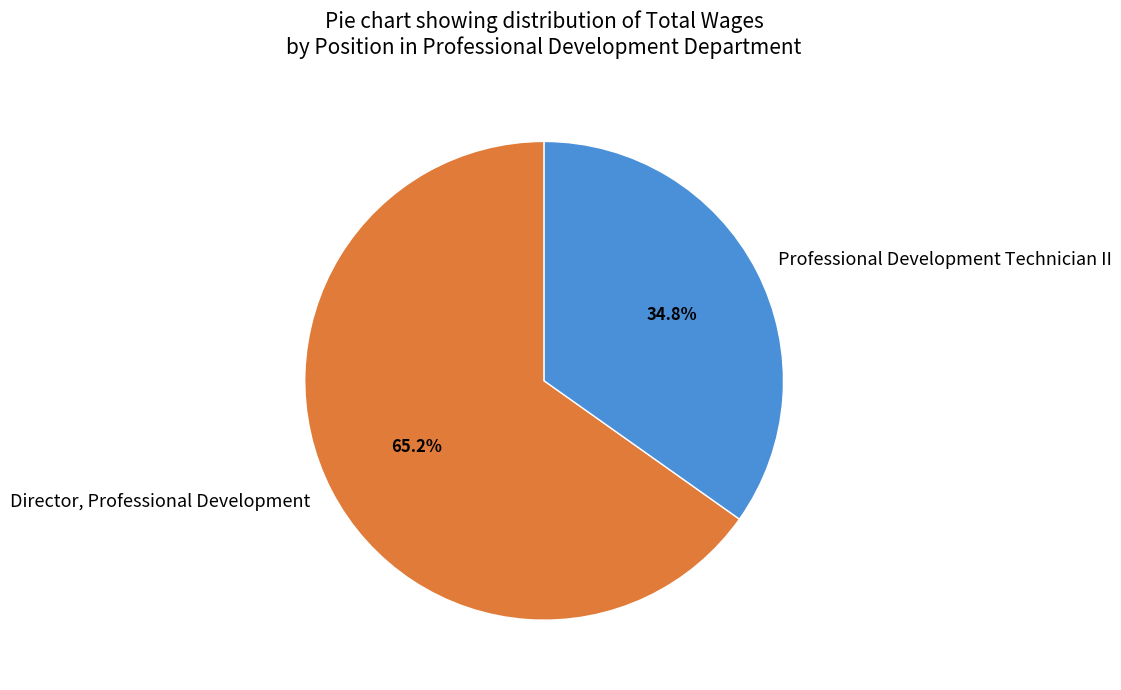

To the nearest percent, what percentage of the pie is Professional Development Technician II?

35%